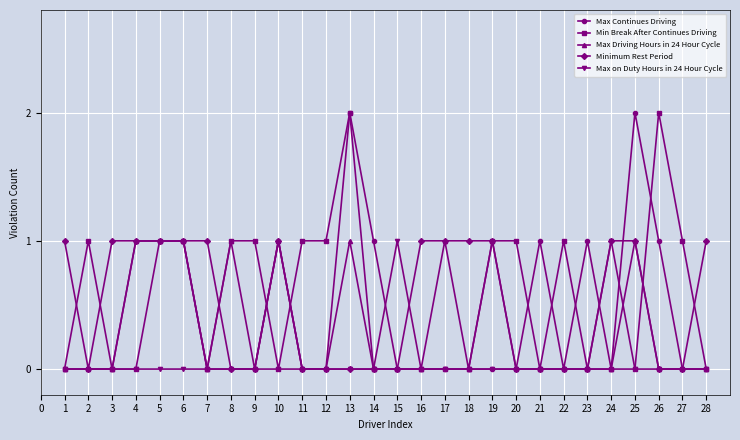

Count the Max Continues Driving values in the range 0 to 1.

26